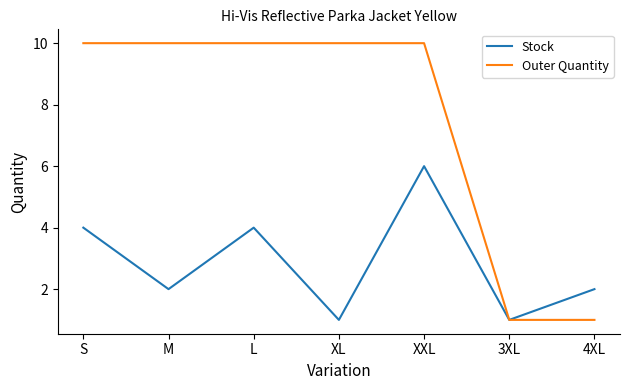

Reading left to right, transcribe all the data shown in this chart.

Stock: 4	2	4	1	6	1	2
Outer Quantity: 10	10	10	10	10	1	1